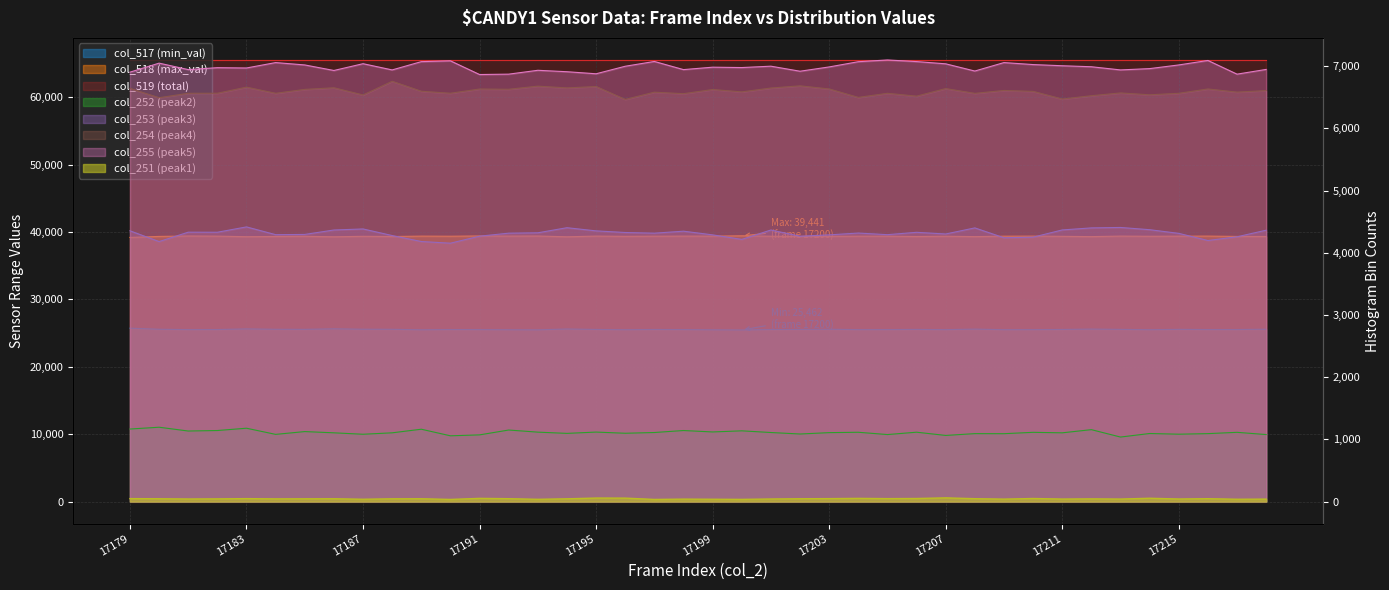

At which category is the sum across all series the highest?

17213